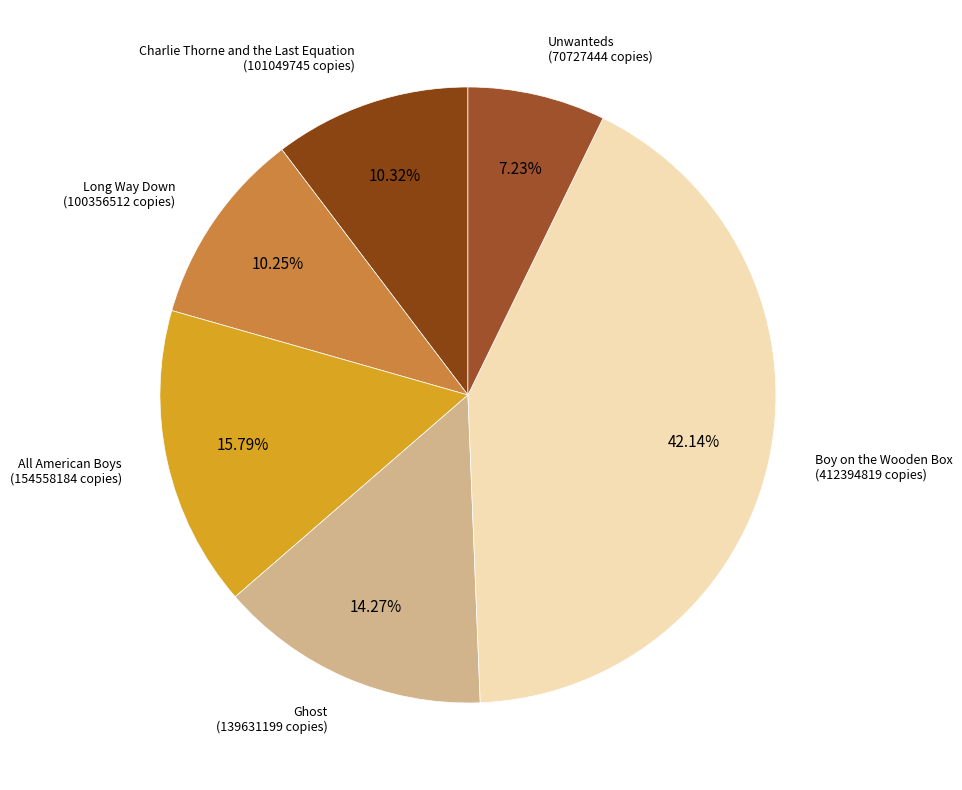

How many segments does this pie chart have?

6